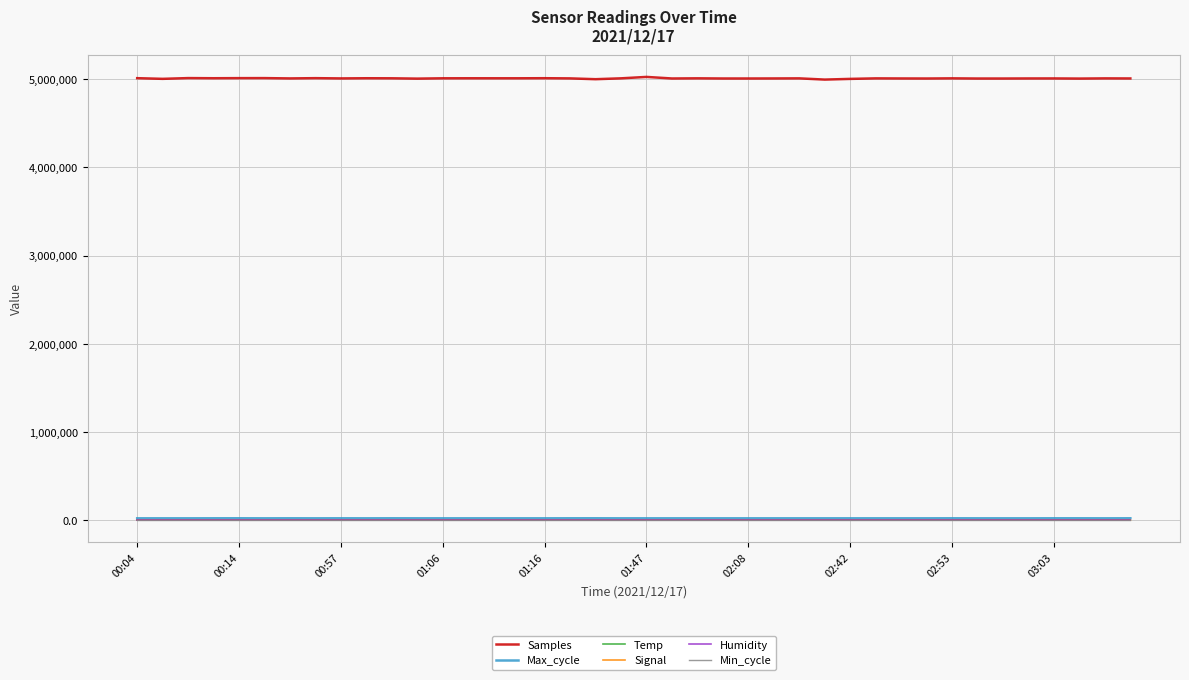

What is the maximum value for Samples?

5026119.0